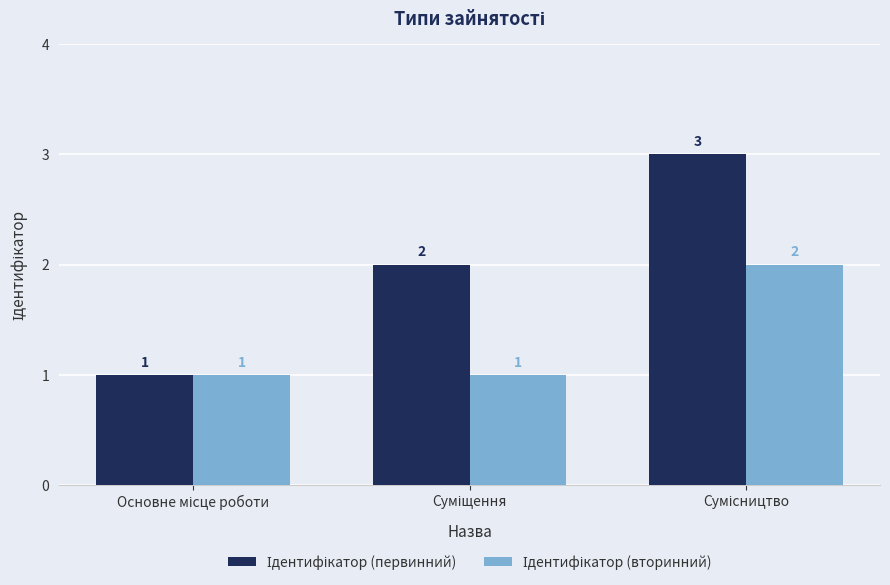

What is the lowest value of the Ідентифікатор (первинний) series?

1